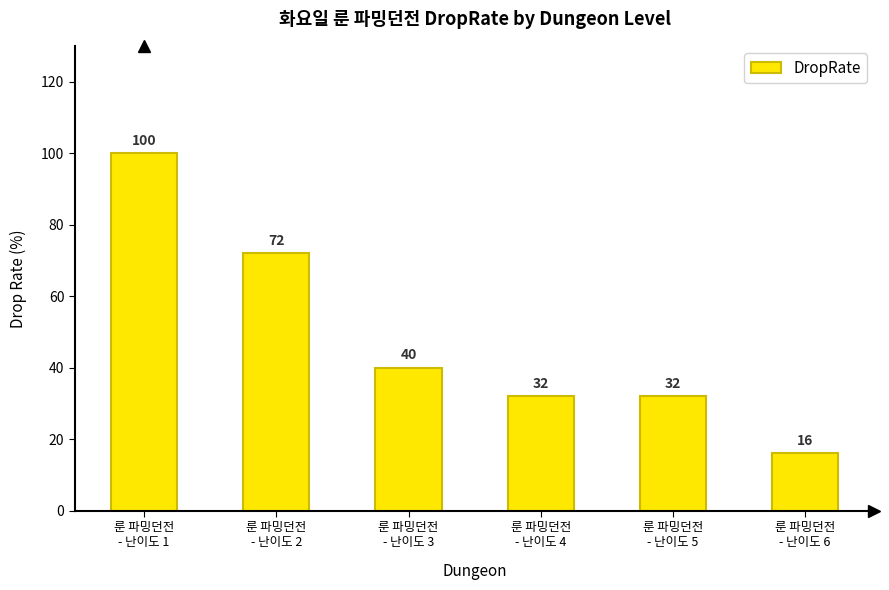

Which has a higher value, 룬 파밍던전
- 난이도 4 or 룬 파밍던전
- 난이도 3?

룬 파밍던전
- 난이도 3